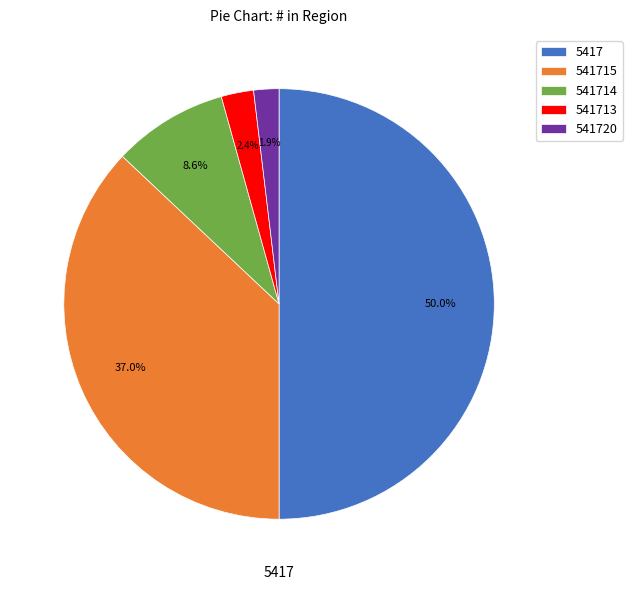

Is the sum of 5417 and 541714 greater than half?

Yes